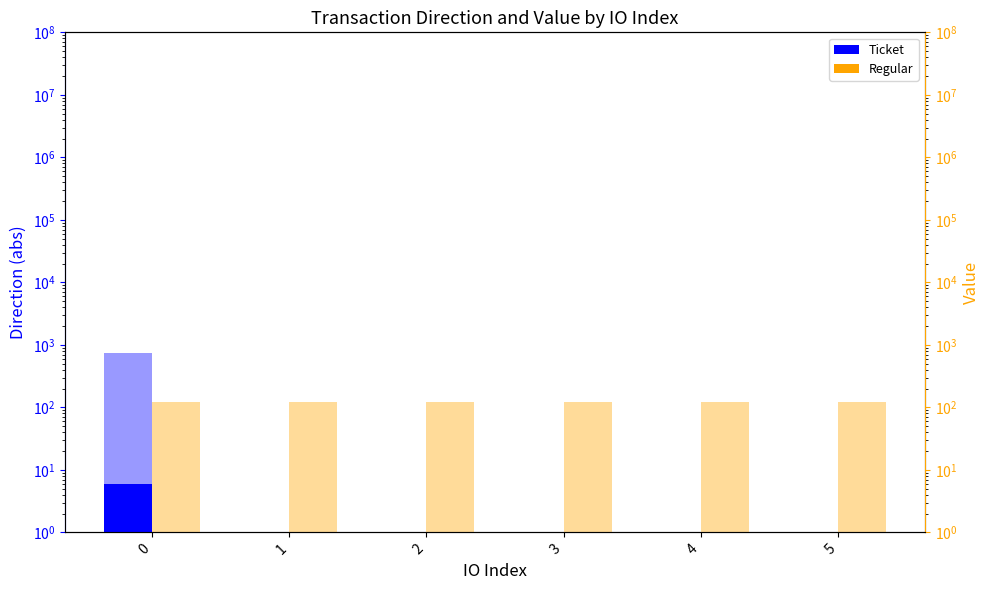

Reading left to right, what are all the values shown in this chart?

Ticket: 0=6.0	1=1.0	2=1.0	3=1.0	4=1.0	5=1.0
Regular: 0=1.0	1=1.0	2=1.0	3=1.0	4=1.0	5=1.0
Value Ticket: 0=739.9	1=1.0	2=1.0	3=1.0	4=1.0	5=1.0
Value Regular: 0=123.3	1=123.3	2=123.3	3=123.3	4=123.3	5=123.3